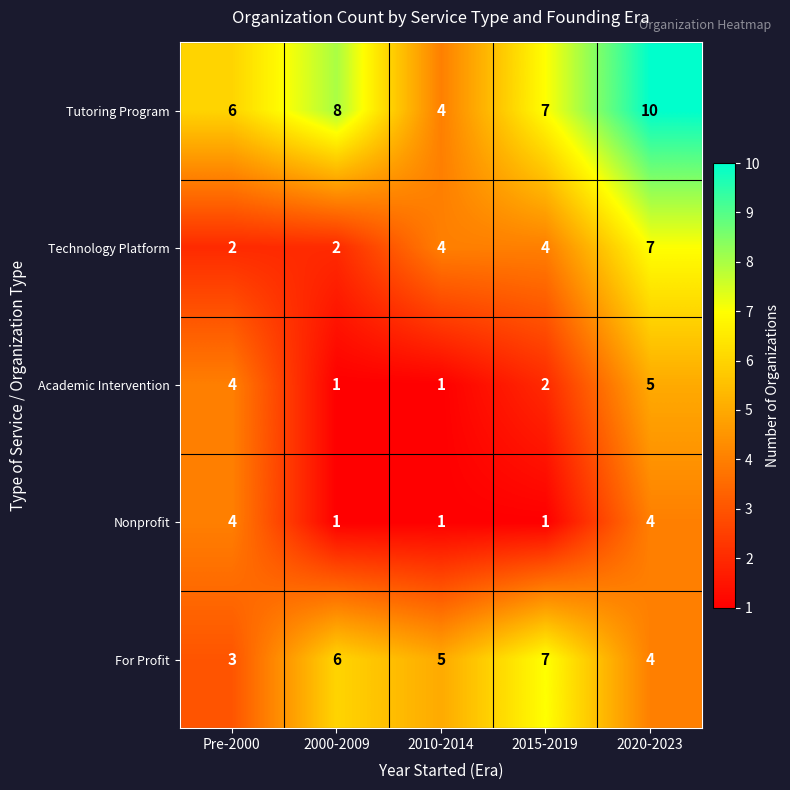

Is it true that Tutoring Program equals 17 at 2020-2023?

False